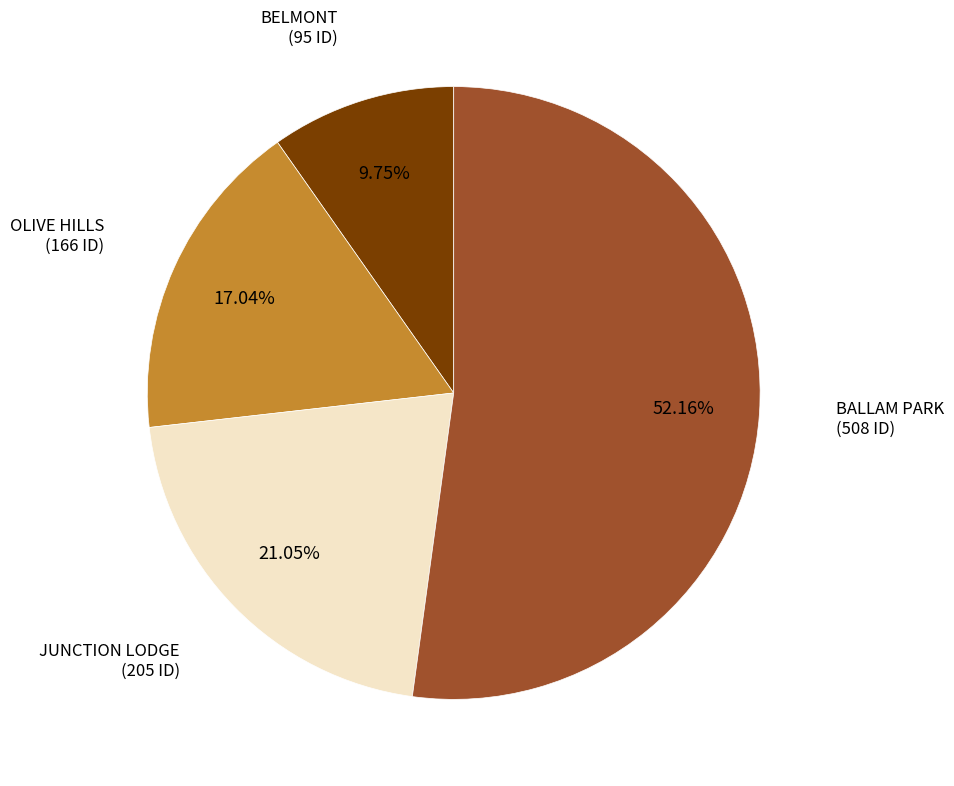

Rank the categories by value from highest to lowest.

BALLAM PARK, JUNCTION LODGE, OLIVE HILLS, BELMONT